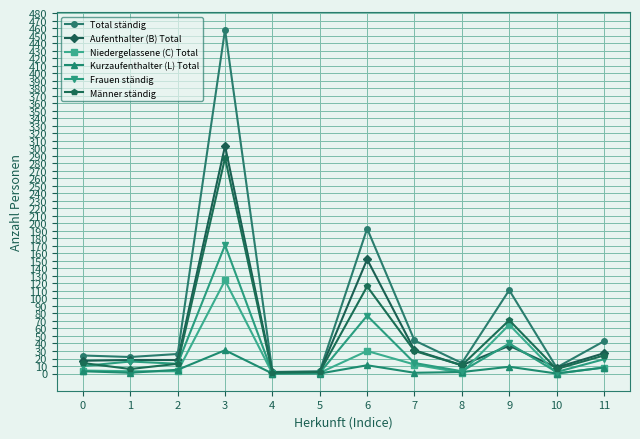

Where is Aufenthalter (B) Total nearest to the value 152?

6